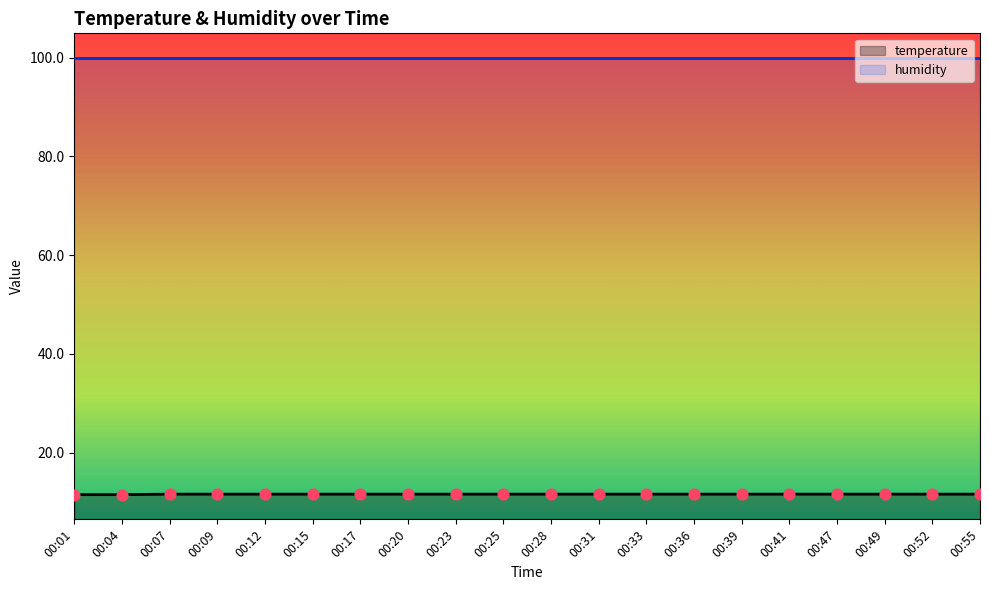

Which has a higher value, 00:07 or 00:04?

00:07